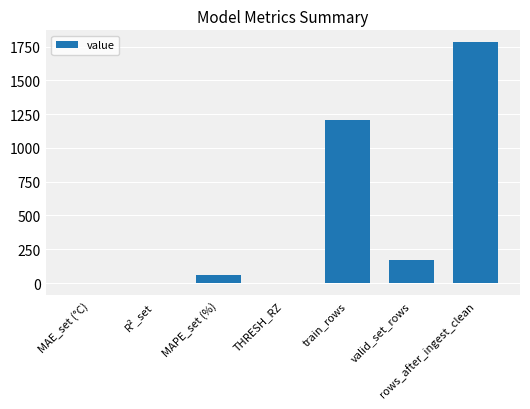

At which label does the data first exceed 57?

MAPE_set (%)